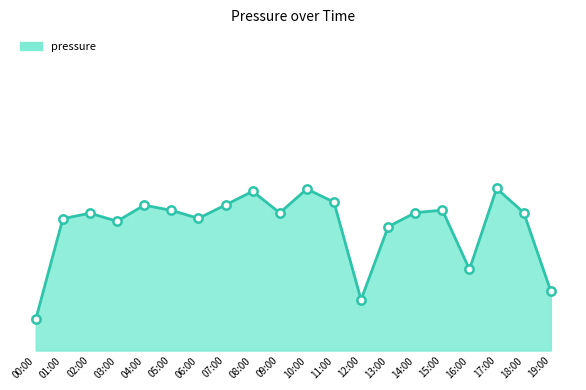

How many interior local valleys (lower than both neighbors) does the data have?

5